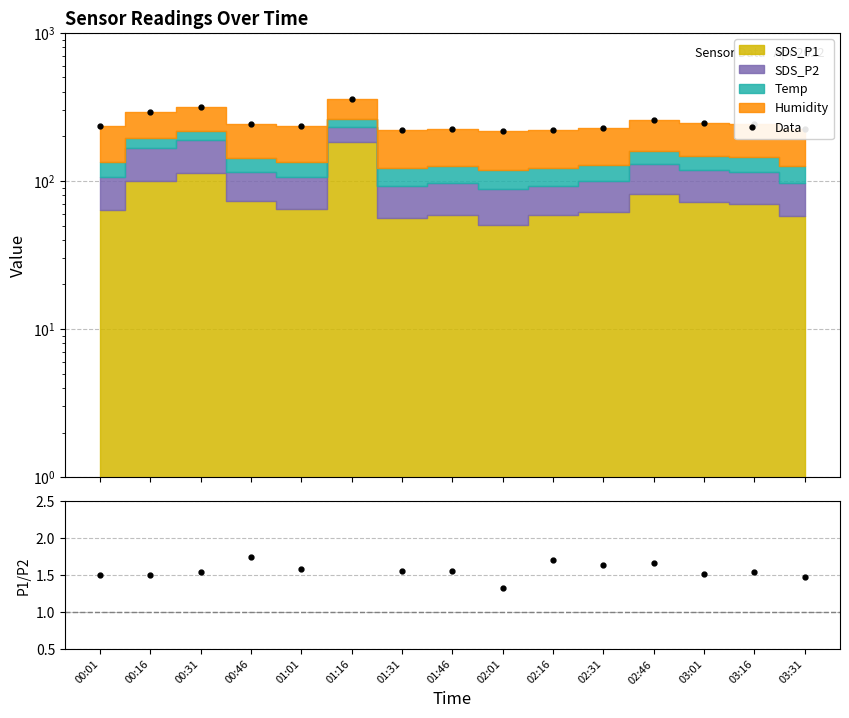

Which series changed the most between 02:31 and 02:46?

Data